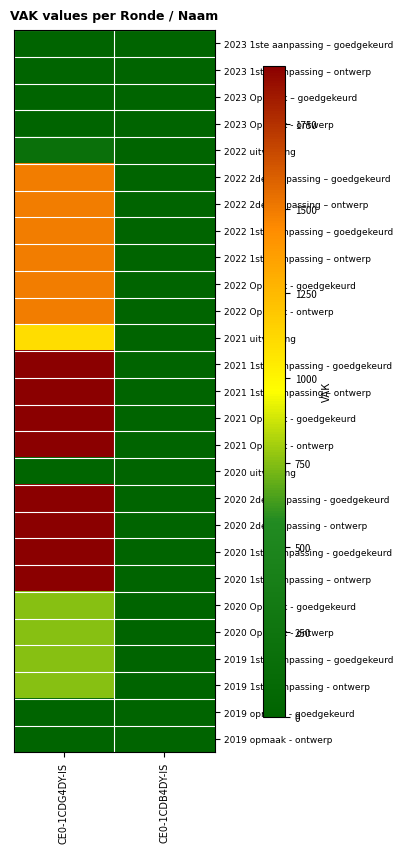

At how many categories does at least one series exceed 790?

1